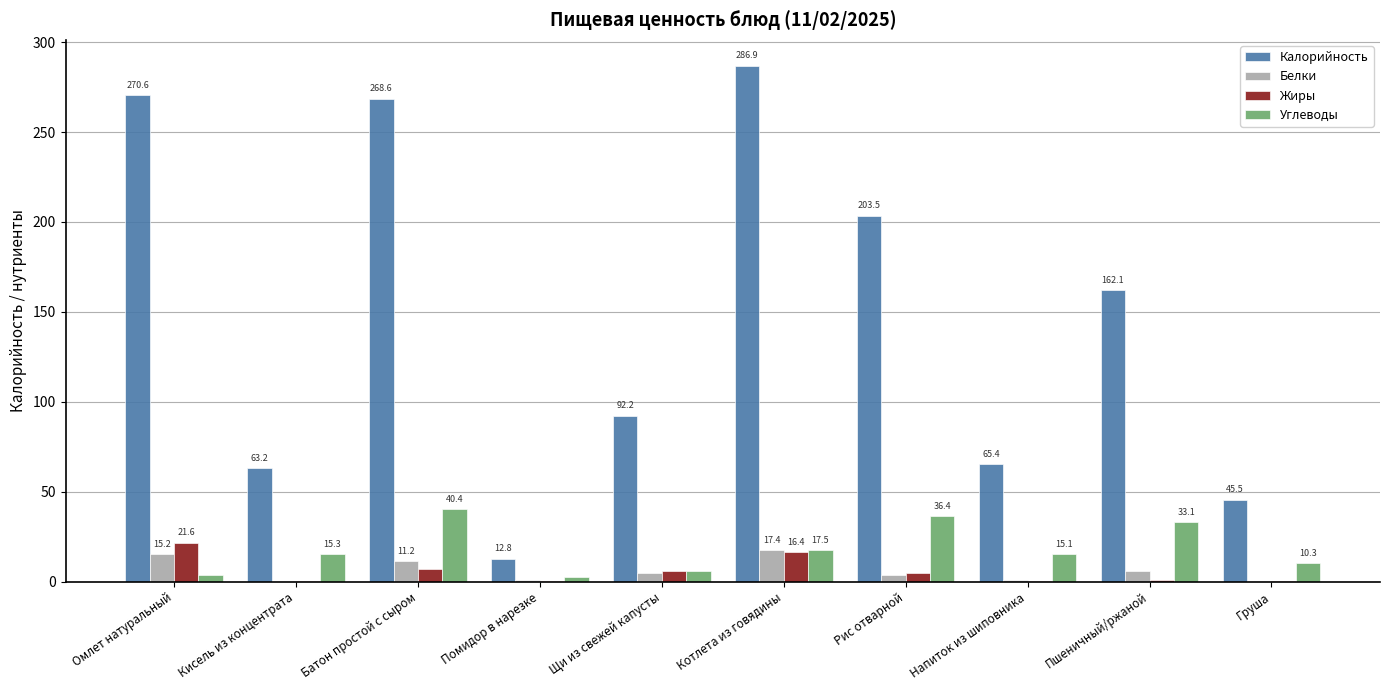

Which series has the largest total across all categories?

Калорийность